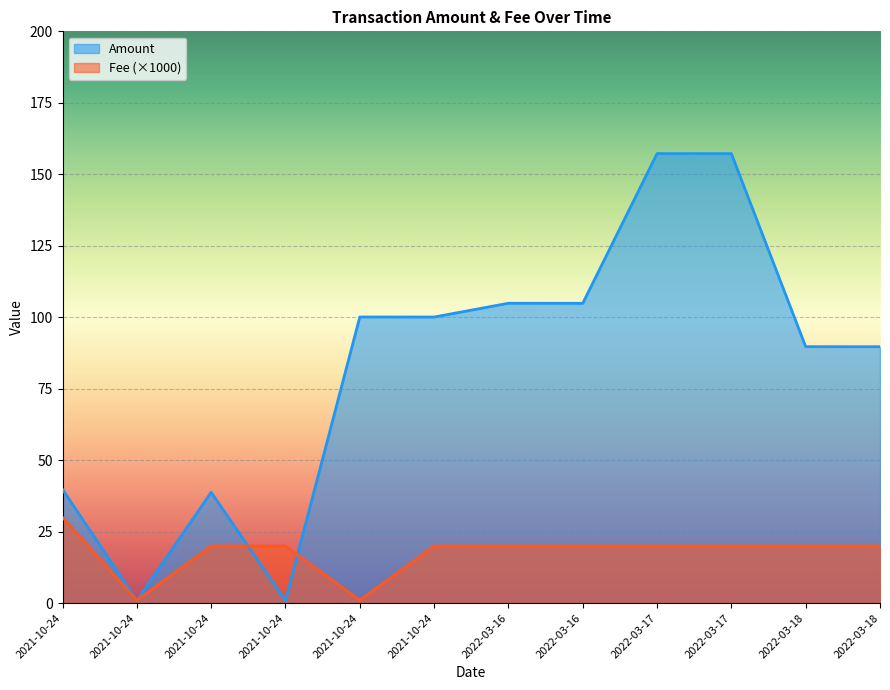

List the series in order of their overall mean, highest first.

Amount, Fee (×1000)